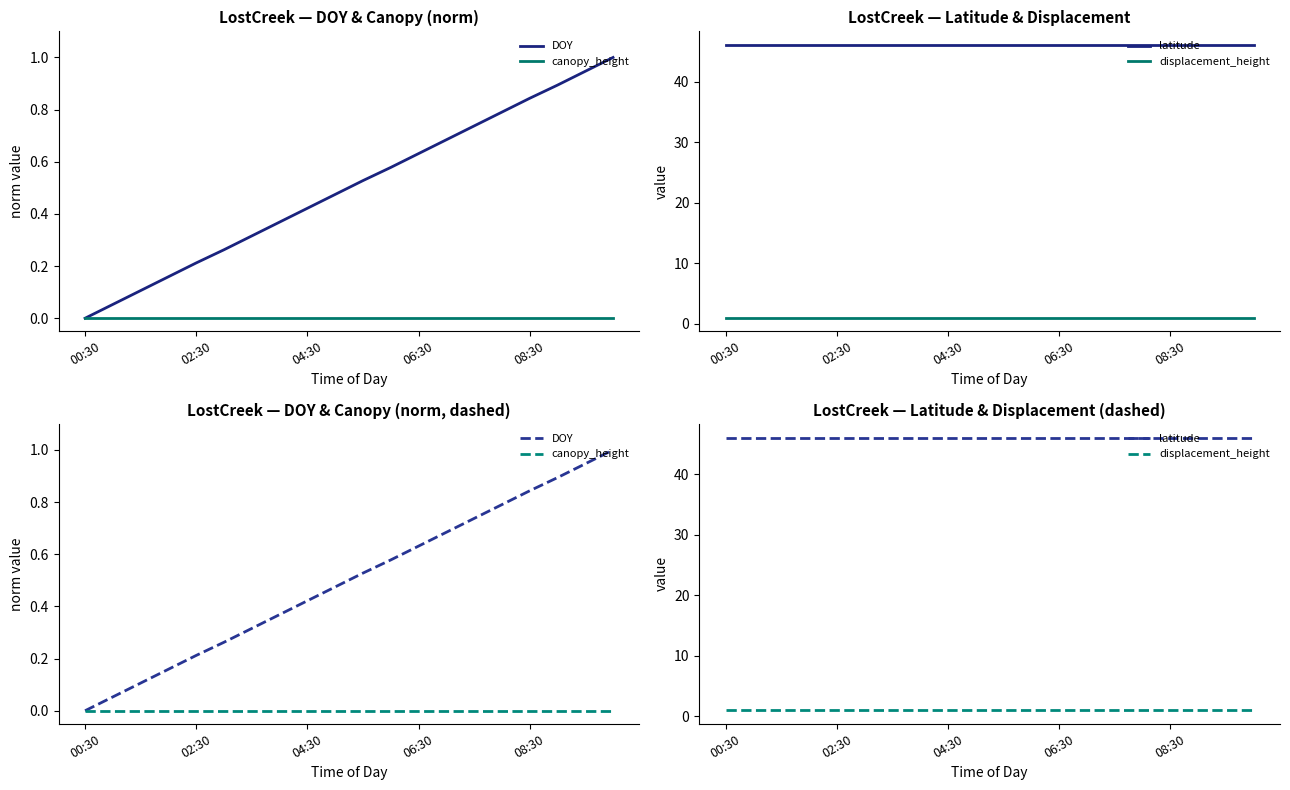

What is the difference between the DOY values at 18 and 8?

0.5